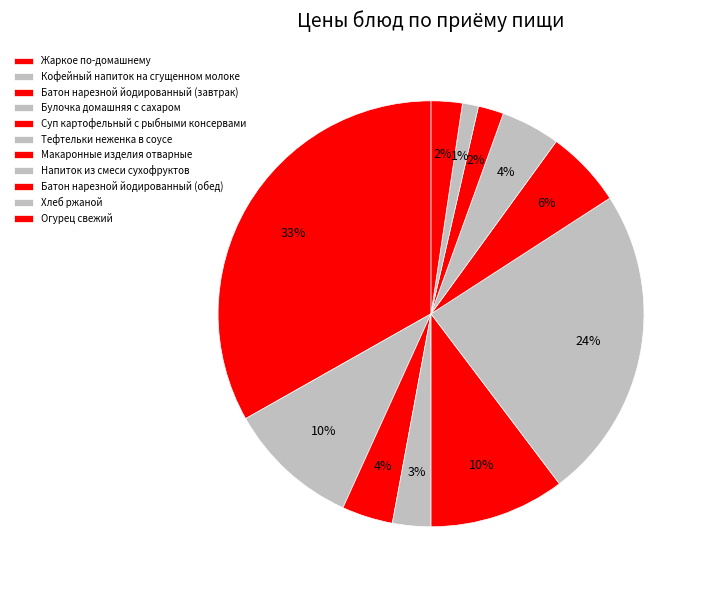

To the nearest percent, what is the average slice percentage?

9%